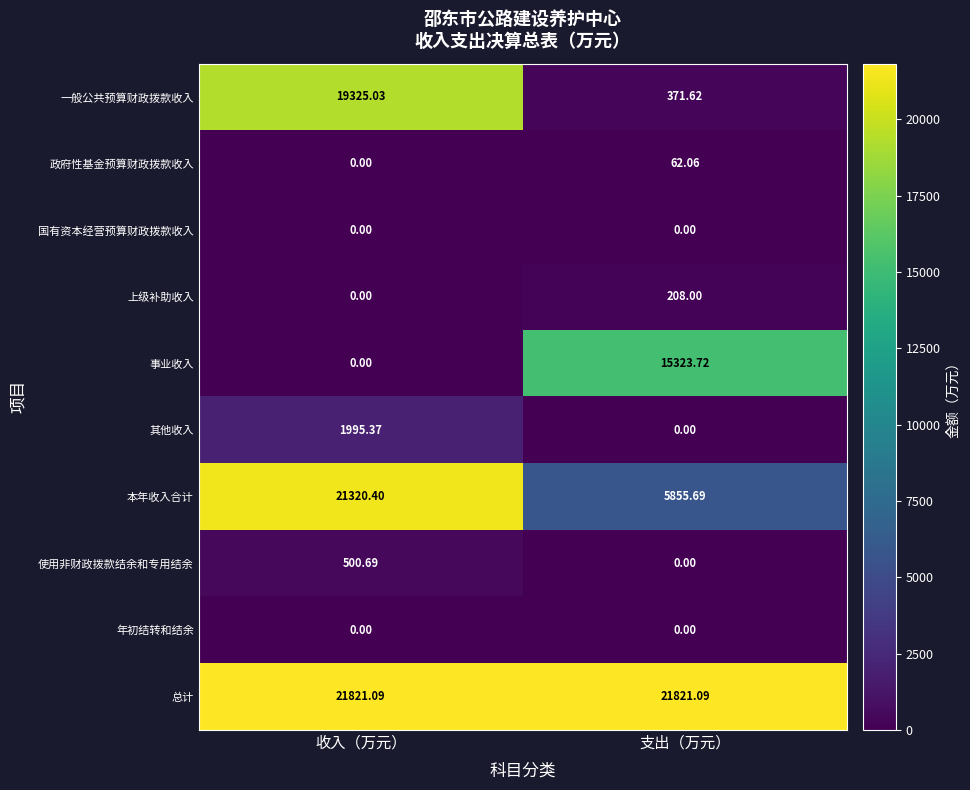

Rank the categories by 一般公共预算财政拨款收入 value from lowest to highest.

支出（万元）, 收入（万元）